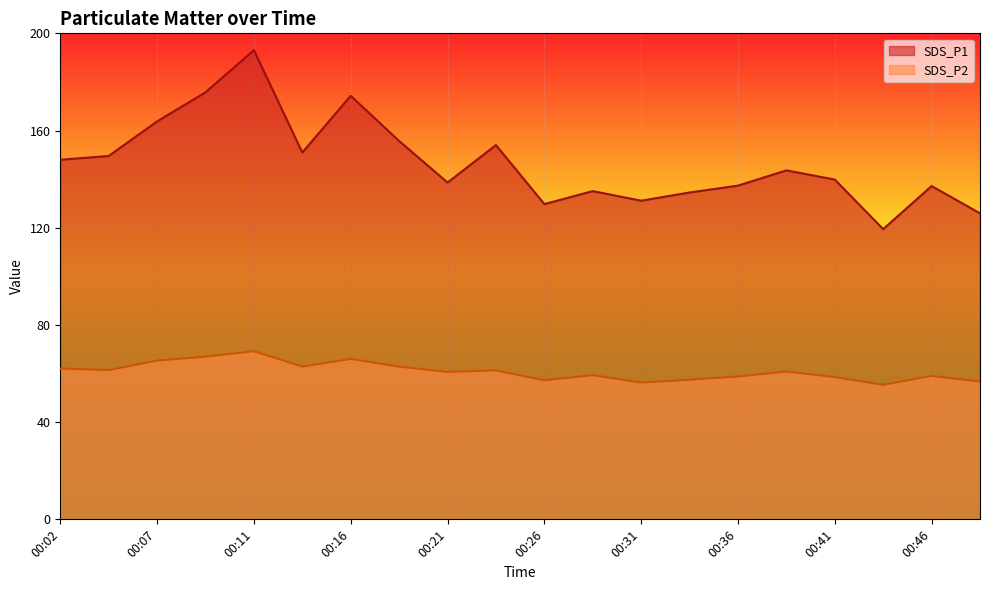

True or false: SDS_P1 and SDS_P2 cross at least once.

False